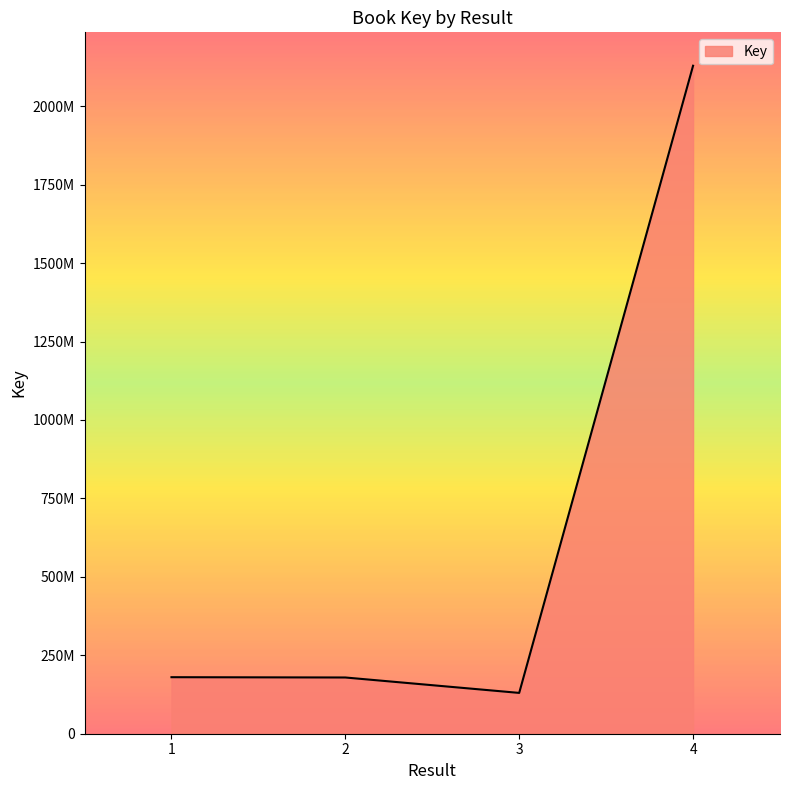

List the labels in order of value, largest first.

4, 1, 2, 3